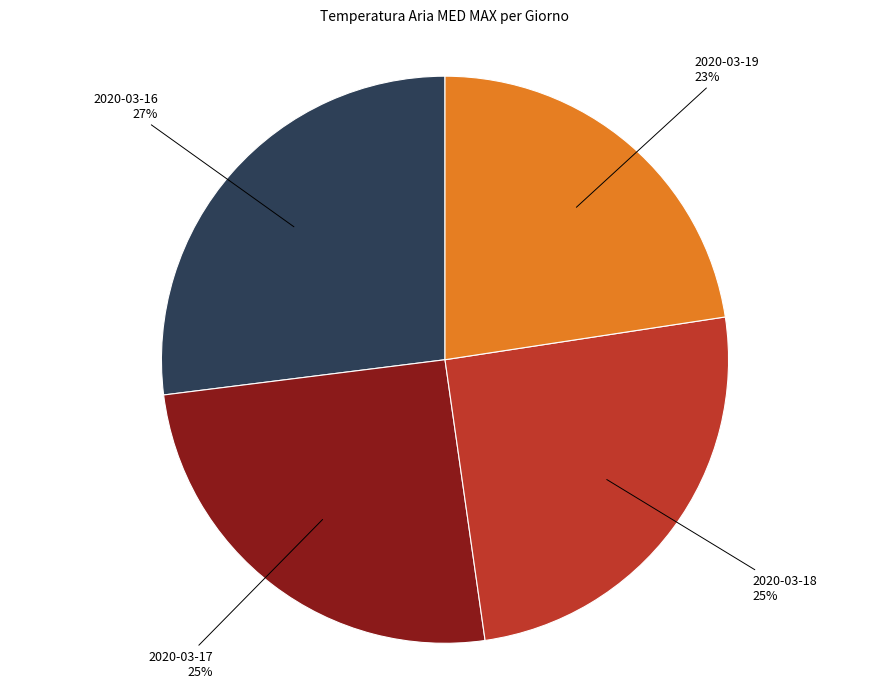

To the nearest percent, what is the average slice percentage?

25%